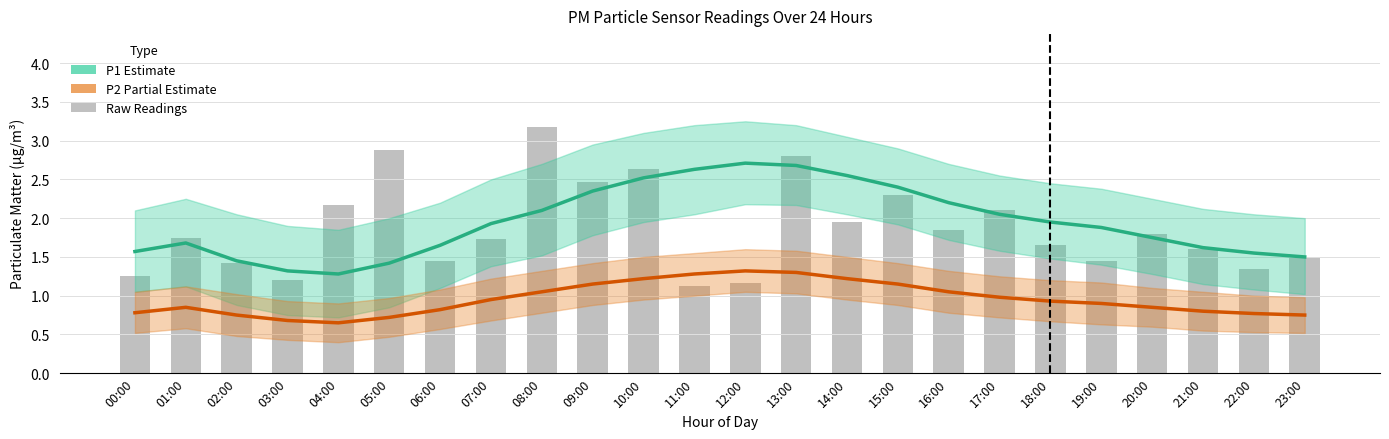

How many groups of bars are there?

24